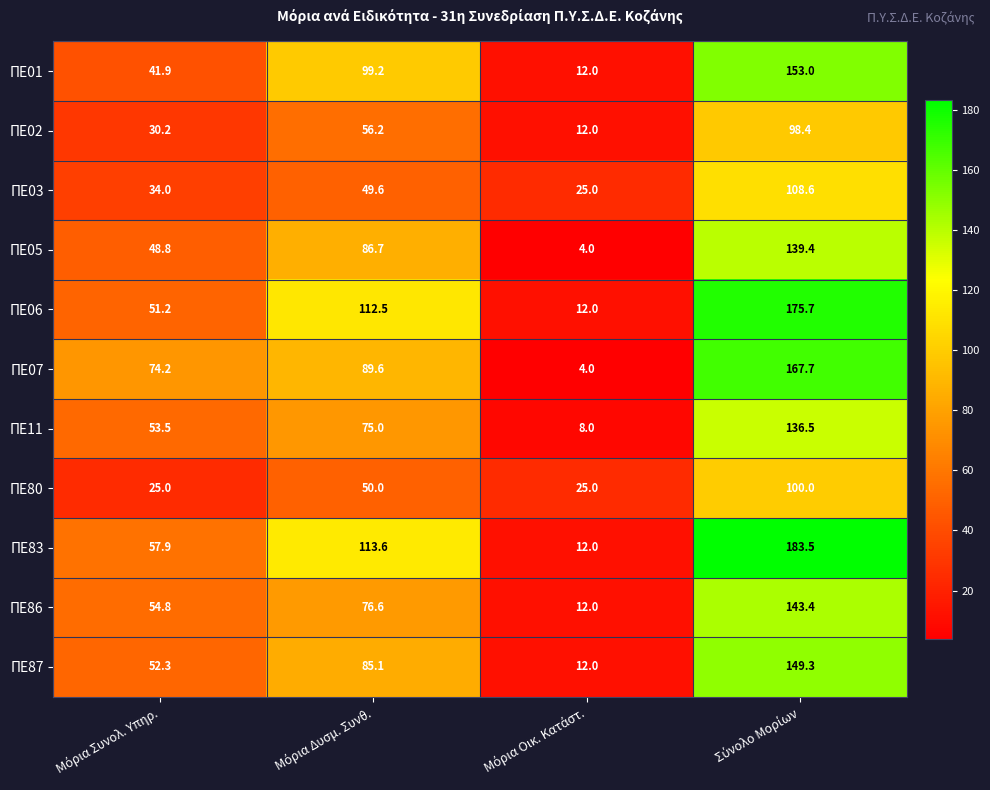

What is the minimum value shown in the chart?

4.0